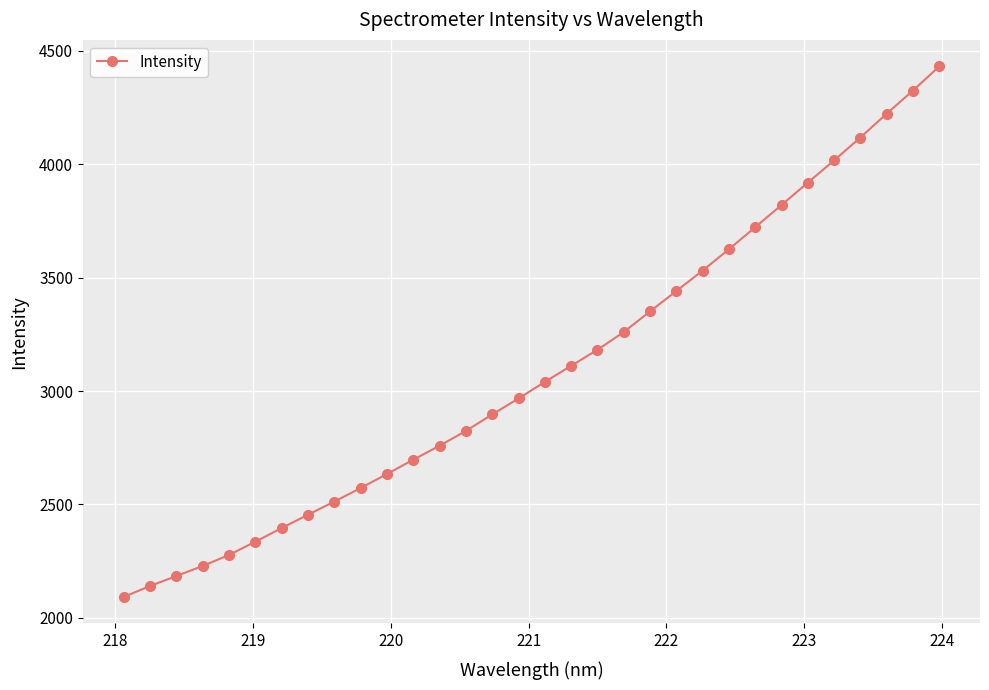

True or false: the data has more than 2 interior local peaks.

False